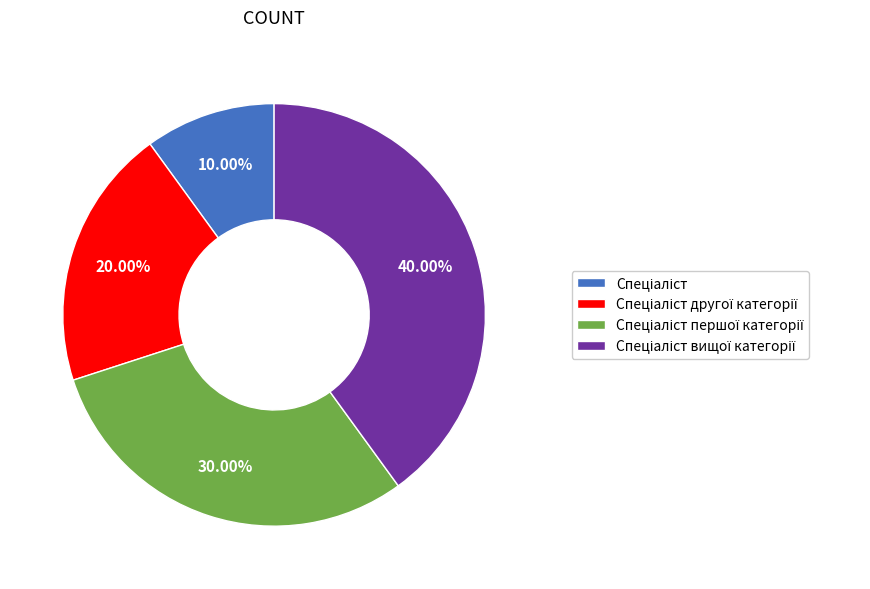

Does any single category account for the majority?

No